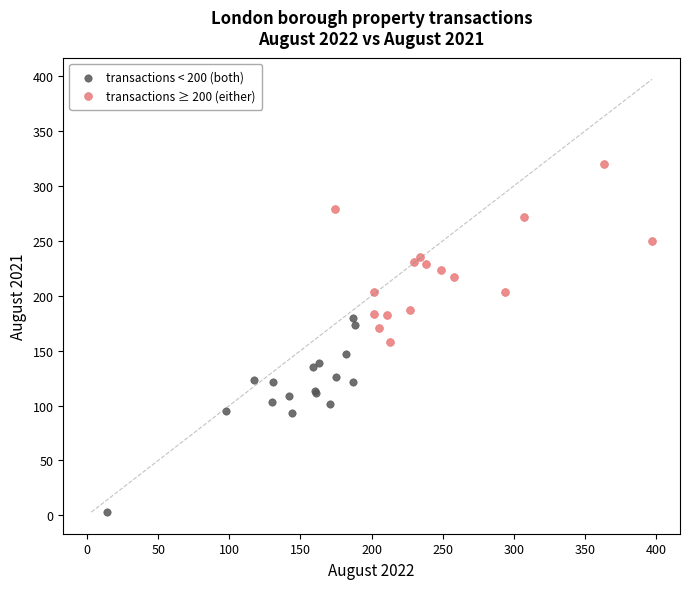

Which series contains the highest Y value?

transactions ≥ 200 (either)